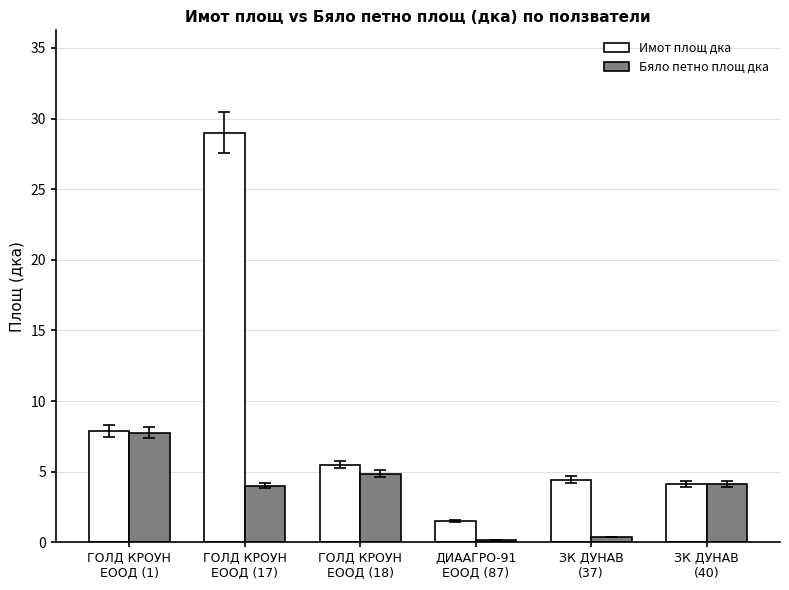

Rank the categories by Имот площ дка value from highest to lowest.

ГОЛД КРОУН
ЕООД (17), ГОЛД КРОУН
ЕООД (1), ГОЛД КРОУН
ЕООД (18), ЗК ДУНАВ
(37), ЗК ДУНАВ
(40), ДИААГРО-91
ЕООД (87)